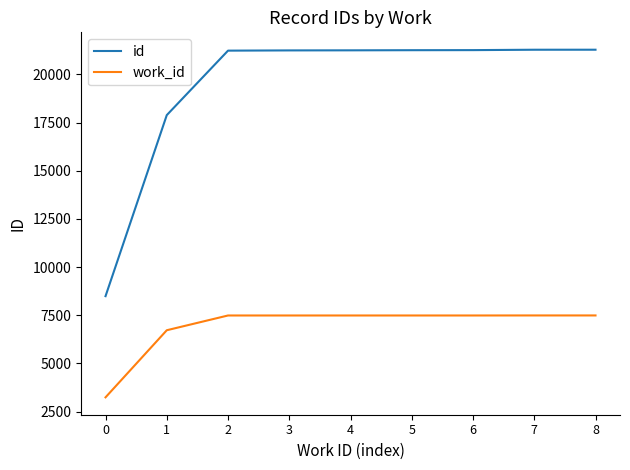

True or false: work_id has a value of 7490 at 6.

True